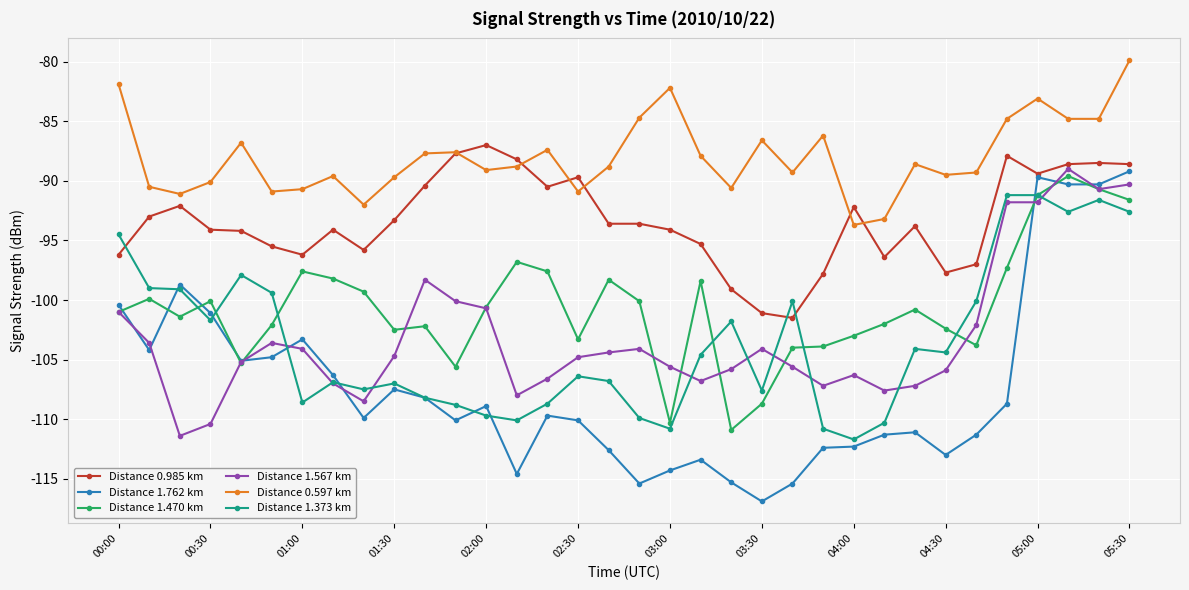

What is the value of the Distance 1.373 km point at the 4th from the left?

-101.7